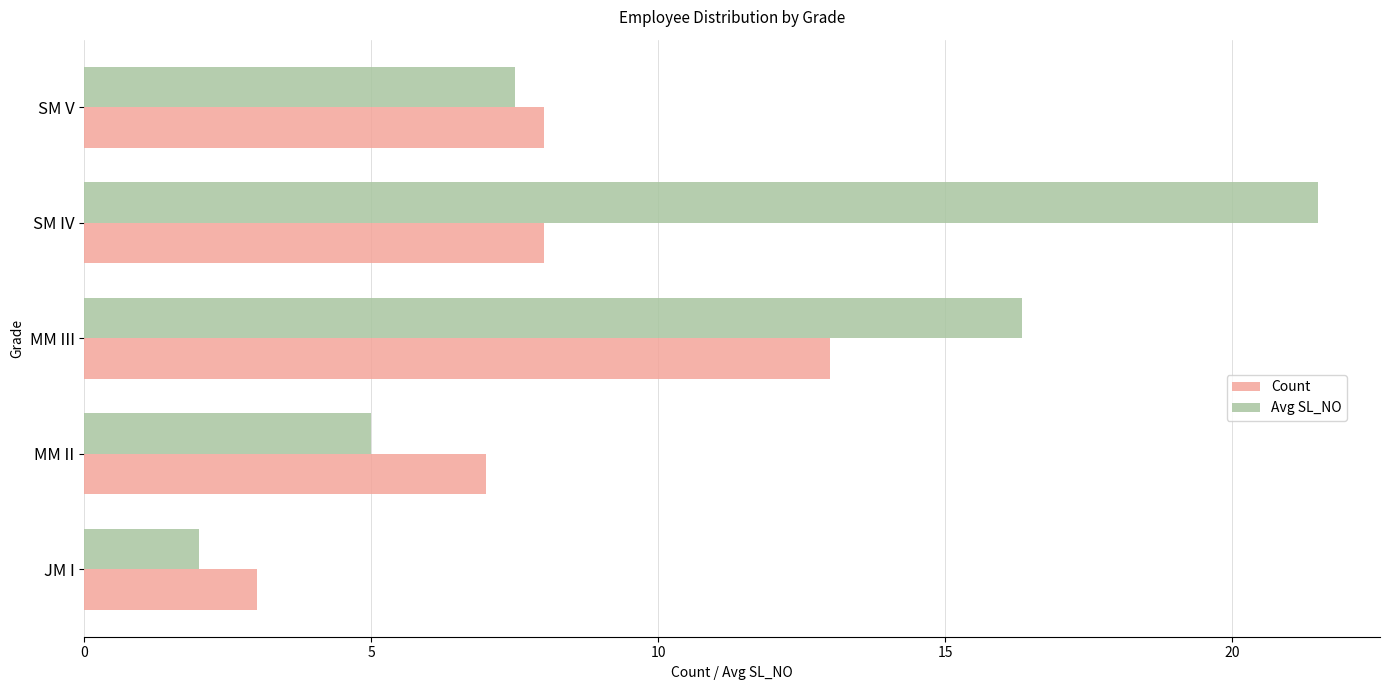

What is the average value of the Count series?

7.8